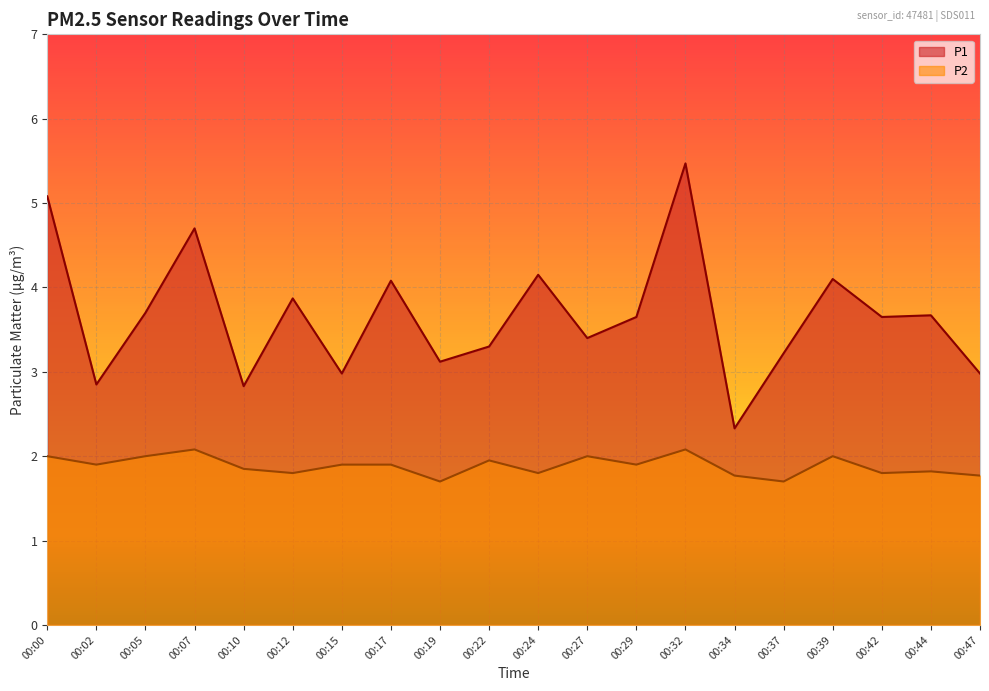

Reading left to right, what are all the values shown in this chart?

P1: 00:00=5.1	00:02=2.9	00:05=3.7	00:07=4.7	00:10=2.8	00:12=3.9	00:15=3.0	00:17=4.1	00:19=3.1	00:22=3.3	00:24=4.2	00:27=3.4	00:29=3.6	00:32=5.5	00:34=2.3	00:37=3.2	00:39=4.1	00:42=3.6	00:44=3.7	00:47=3.0
P2: 00:00=2.0	00:02=1.9	00:05=2.0	00:07=2.1	00:10=1.9	00:12=1.8	00:15=1.9	00:17=1.9	00:19=1.7	00:22=1.9	00:24=1.8	00:27=2.0	00:29=1.9	00:32=2.1	00:34=1.8	00:37=1.7	00:39=2.0	00:42=1.8	00:44=1.8	00:47=1.8